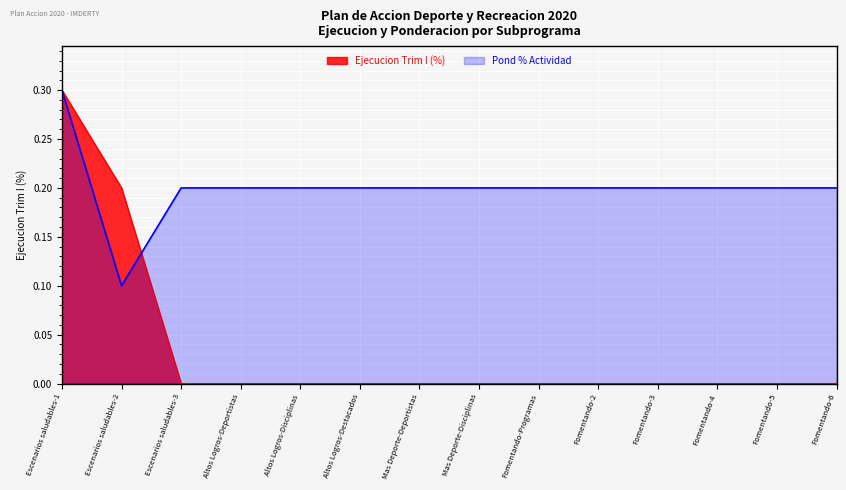

At which category is the sum across all series the highest?

Escenarios saludables-1